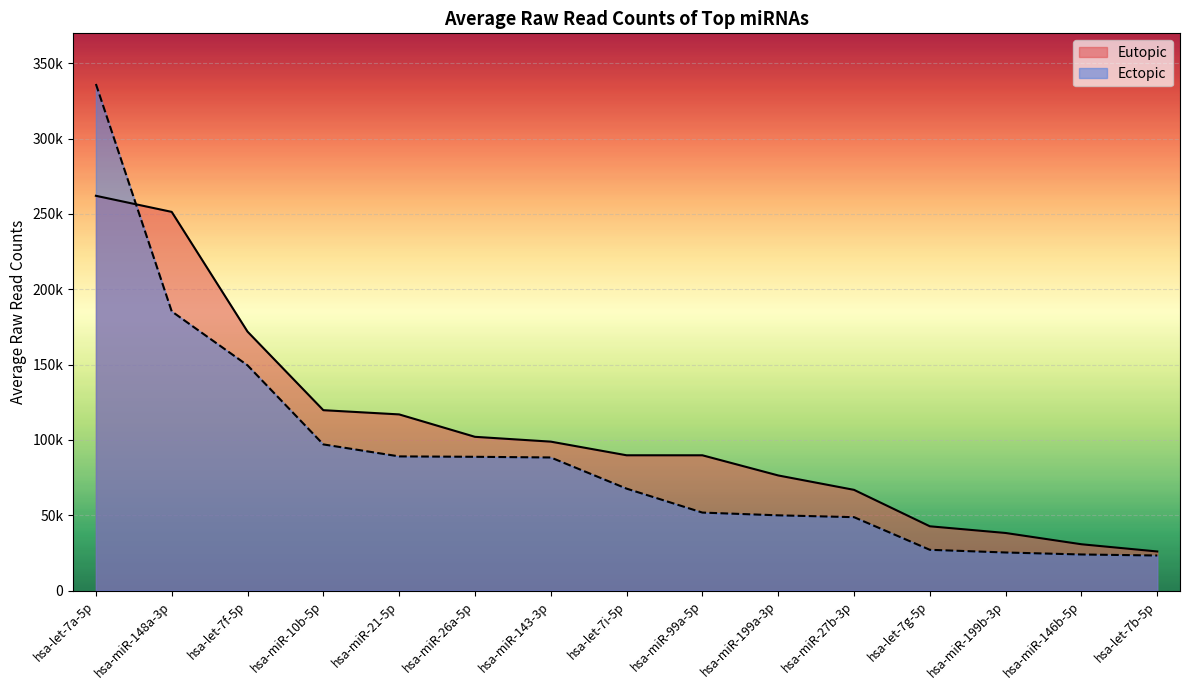

What value does the Ectopic series have at hsa-miR-27b-3p?

48719.2